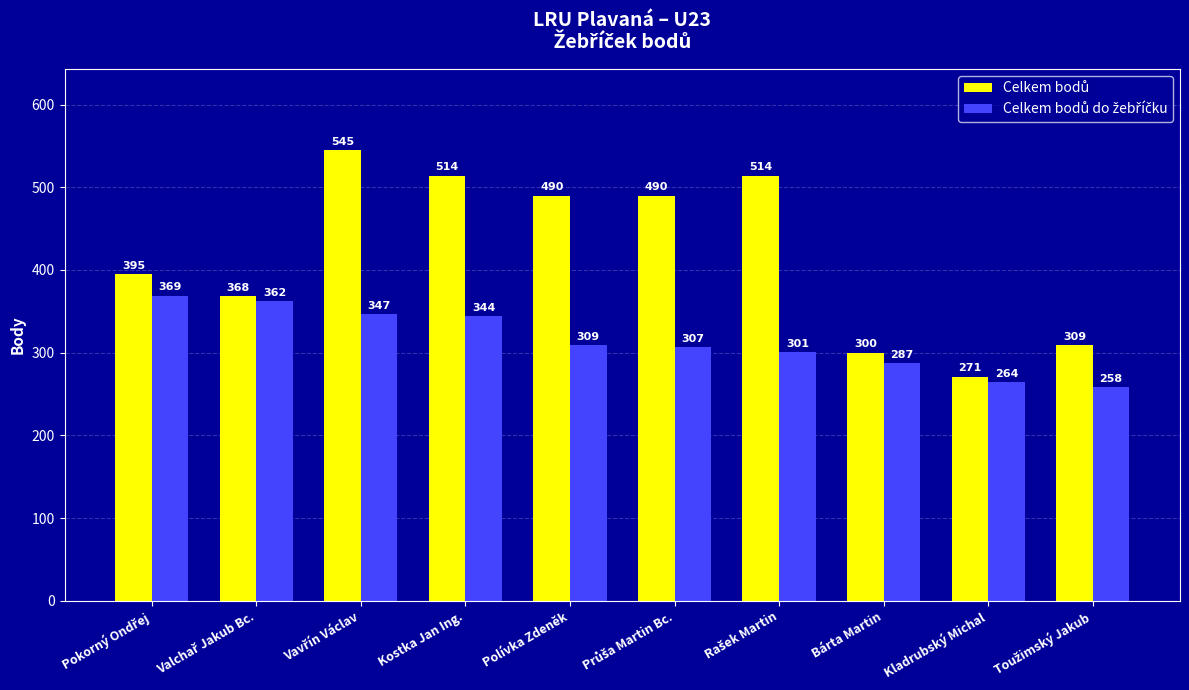

What is the minimum value shown in the chart?

258